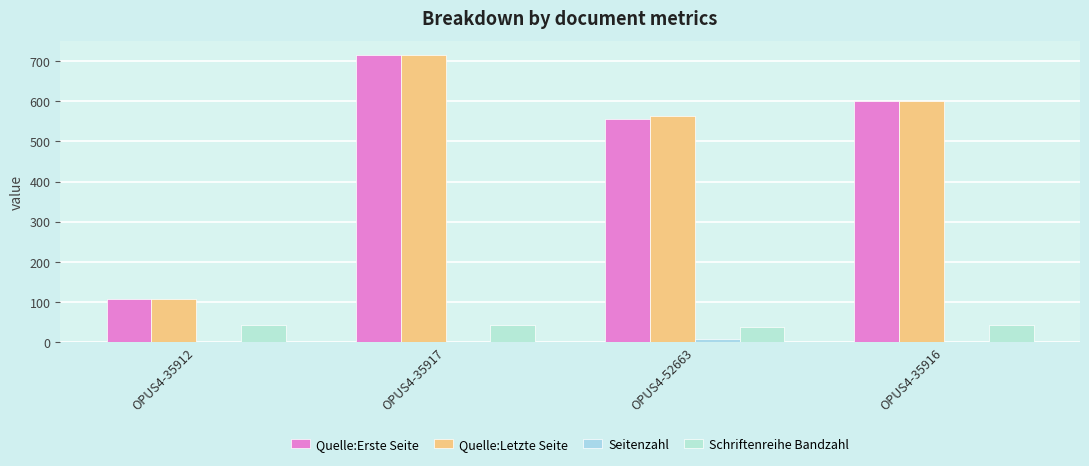

Which series has the widest spread of values?

Quelle:Erste Seite